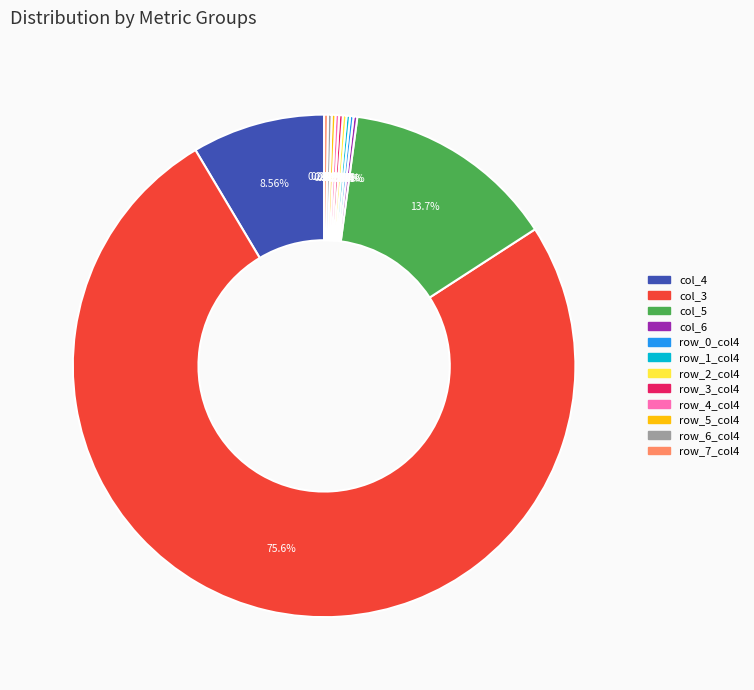

Is there a majority slice in this chart?

Yes